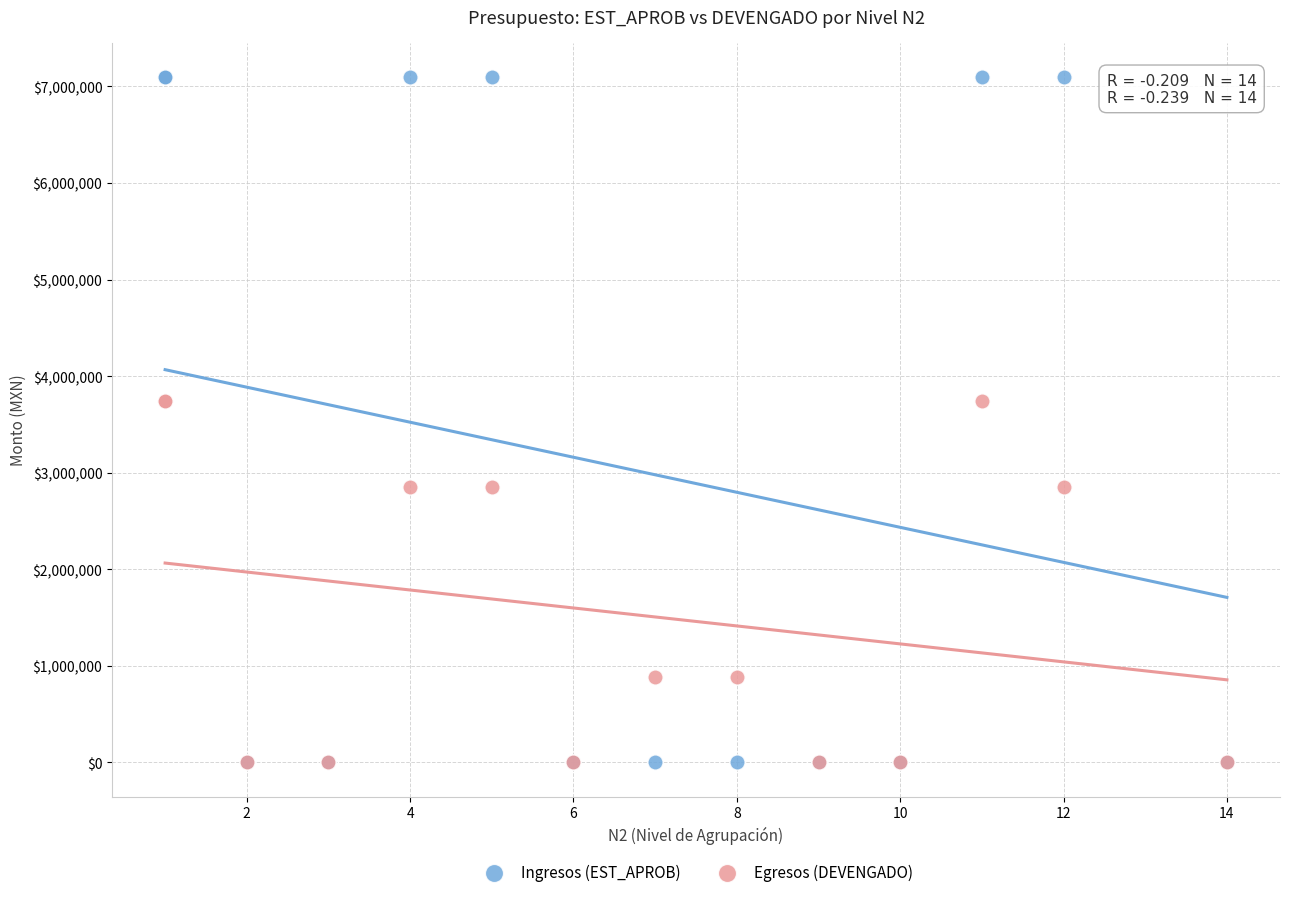

Which series has the widest spread of Y values?

Ingresos (EST_APROB)